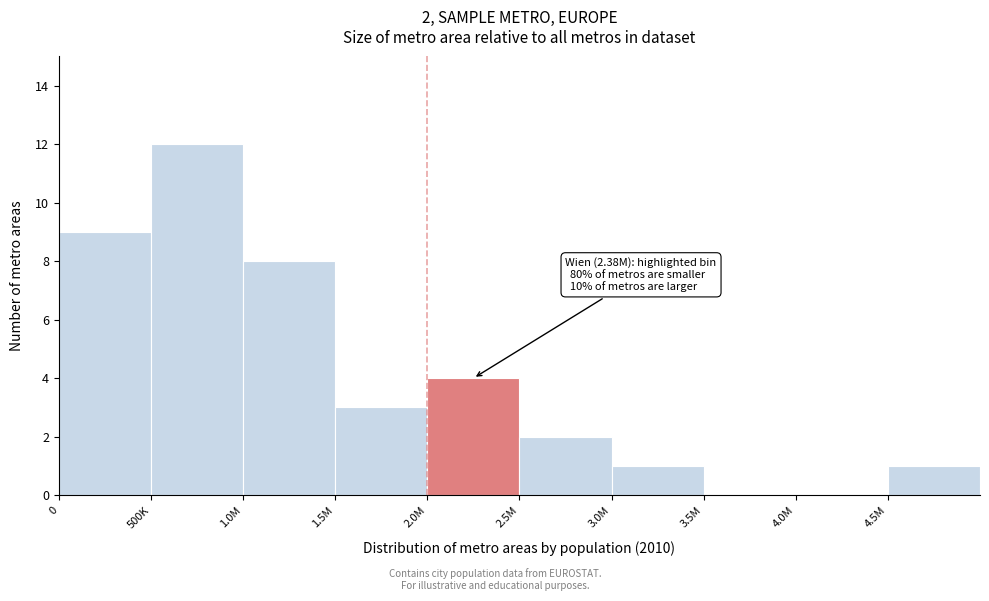

Reading left to right, transcribe all the data shown in this chart.

0=9	500K=12	1.0M=8	1.5M=3	2.0M=4	2.5M=2	3.0M=1	3.5M=0	4.0M=0	4.5M=1